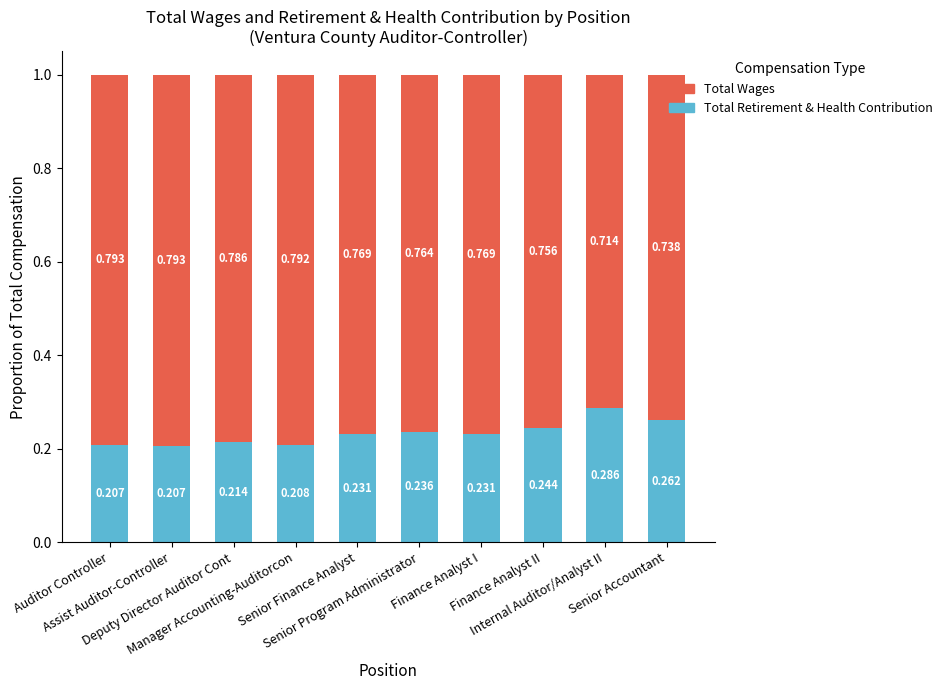

How many Total Retirement & Health Contribution values are between 0 and 1?

10